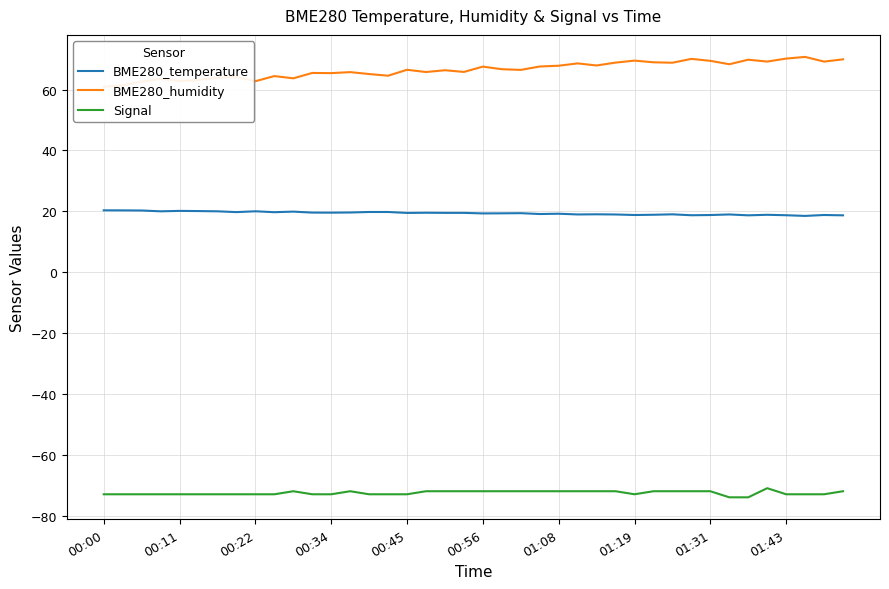

True or false: Signal and BME280_temperature intersect in this chart.

False